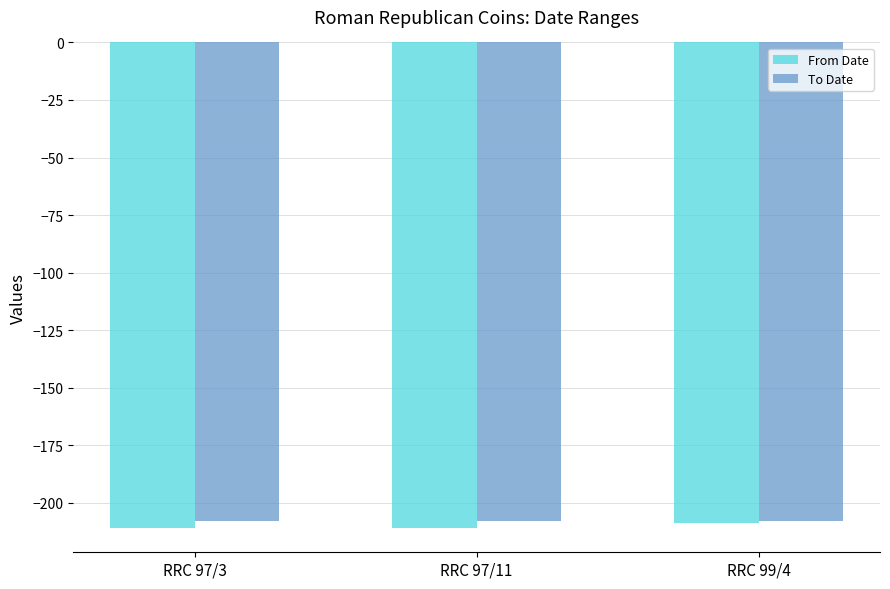

What is the spread (max minus min) of values at RRC 97/11?

3